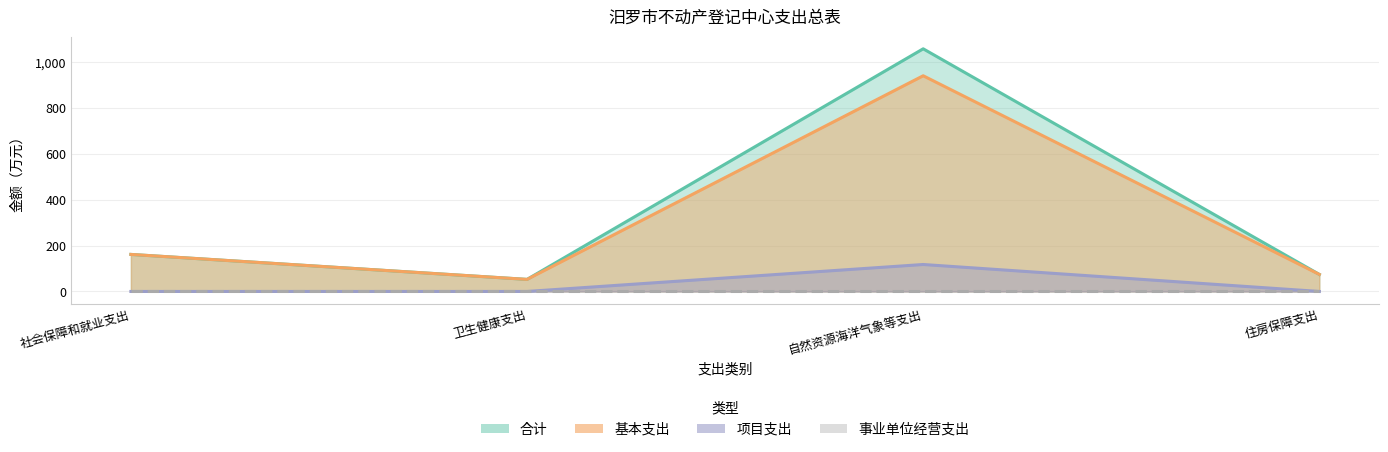

Which category has the lowest value across all series?

社会保障和就业支出